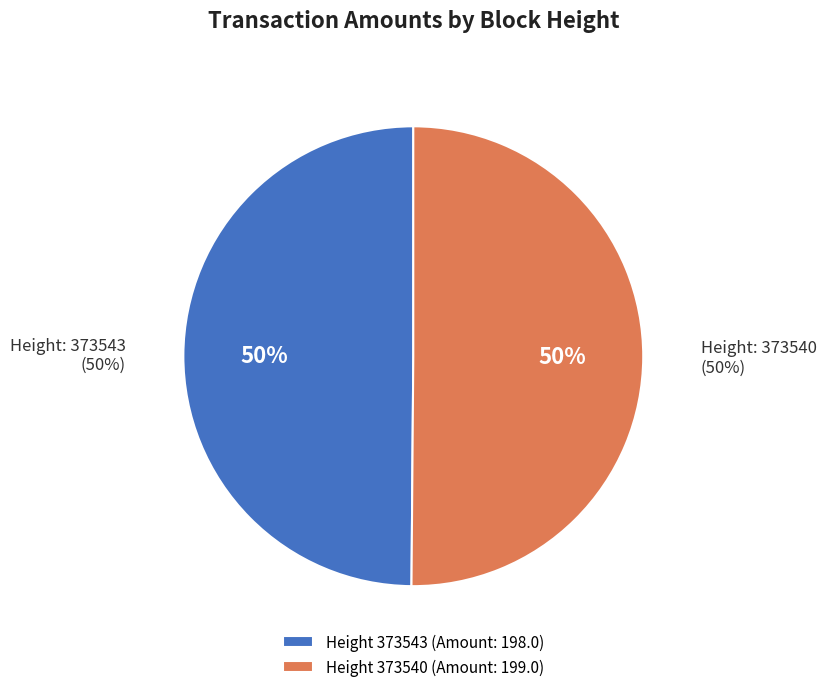

Which category has the biggest portion of the pie?

373540